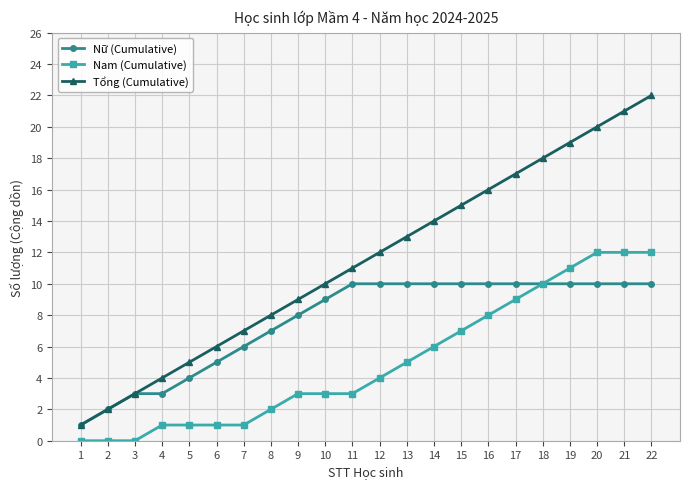

True or false: Nam (Cumulative) and Tổng (Cumulative) intersect in this chart.

False